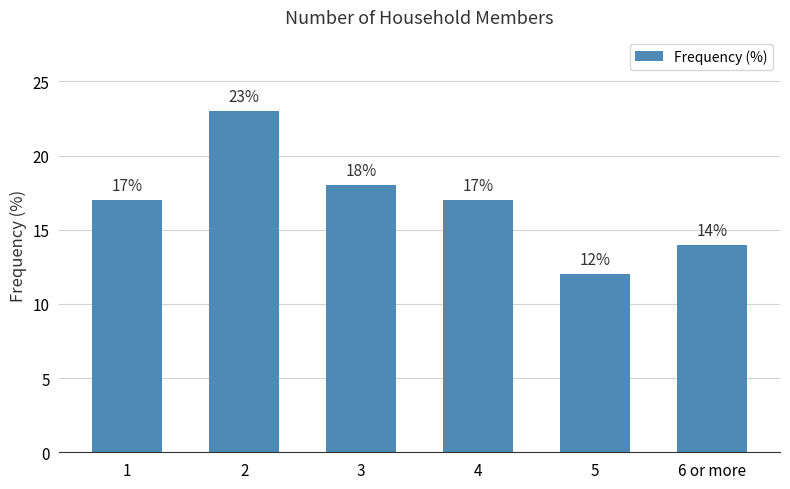

What is the label of the 3rd bar from the right?

4